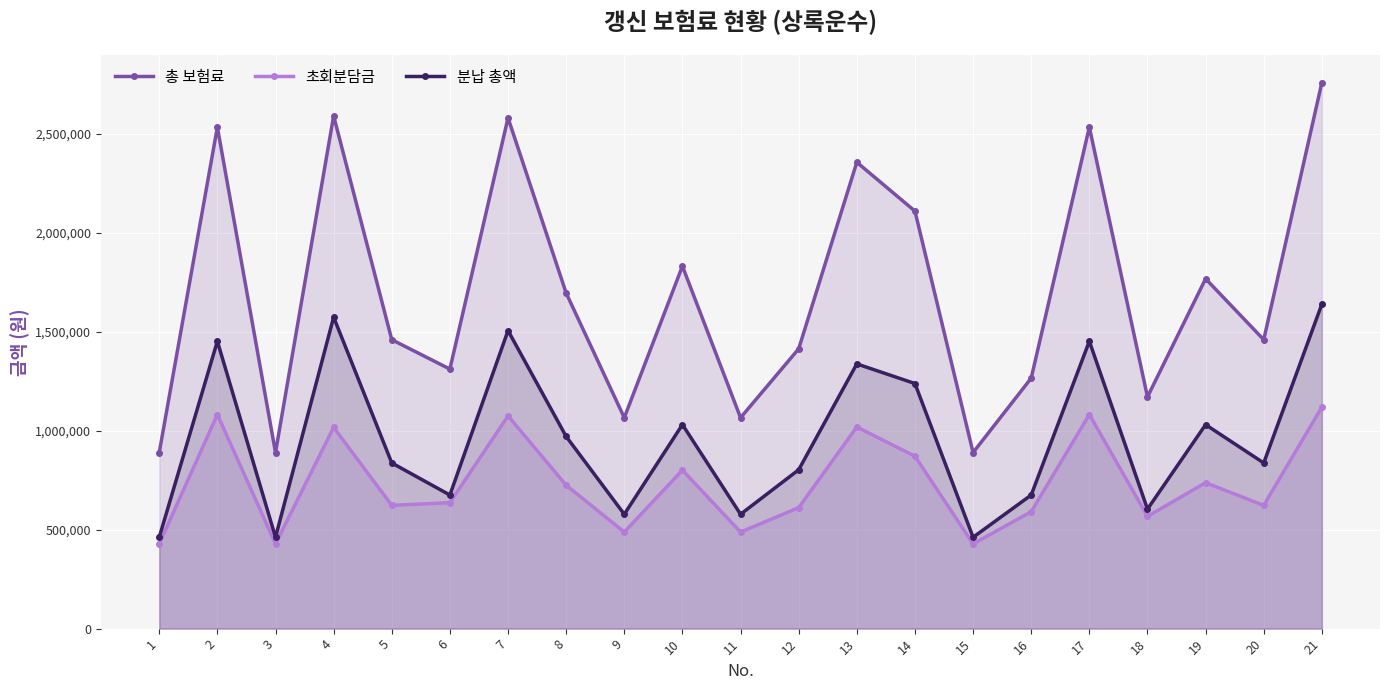

What is the greatest value displayed?

2758390